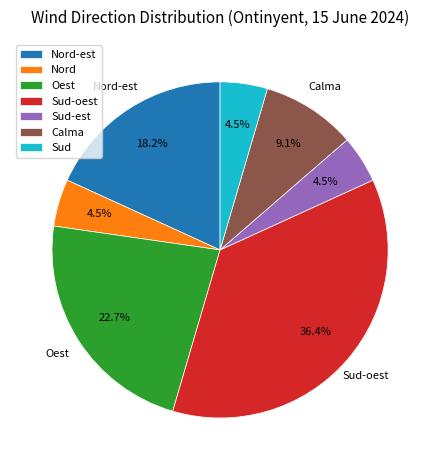

To the nearest percent, what is the difference between the Oest and Sud-oest slice percentages?

14%